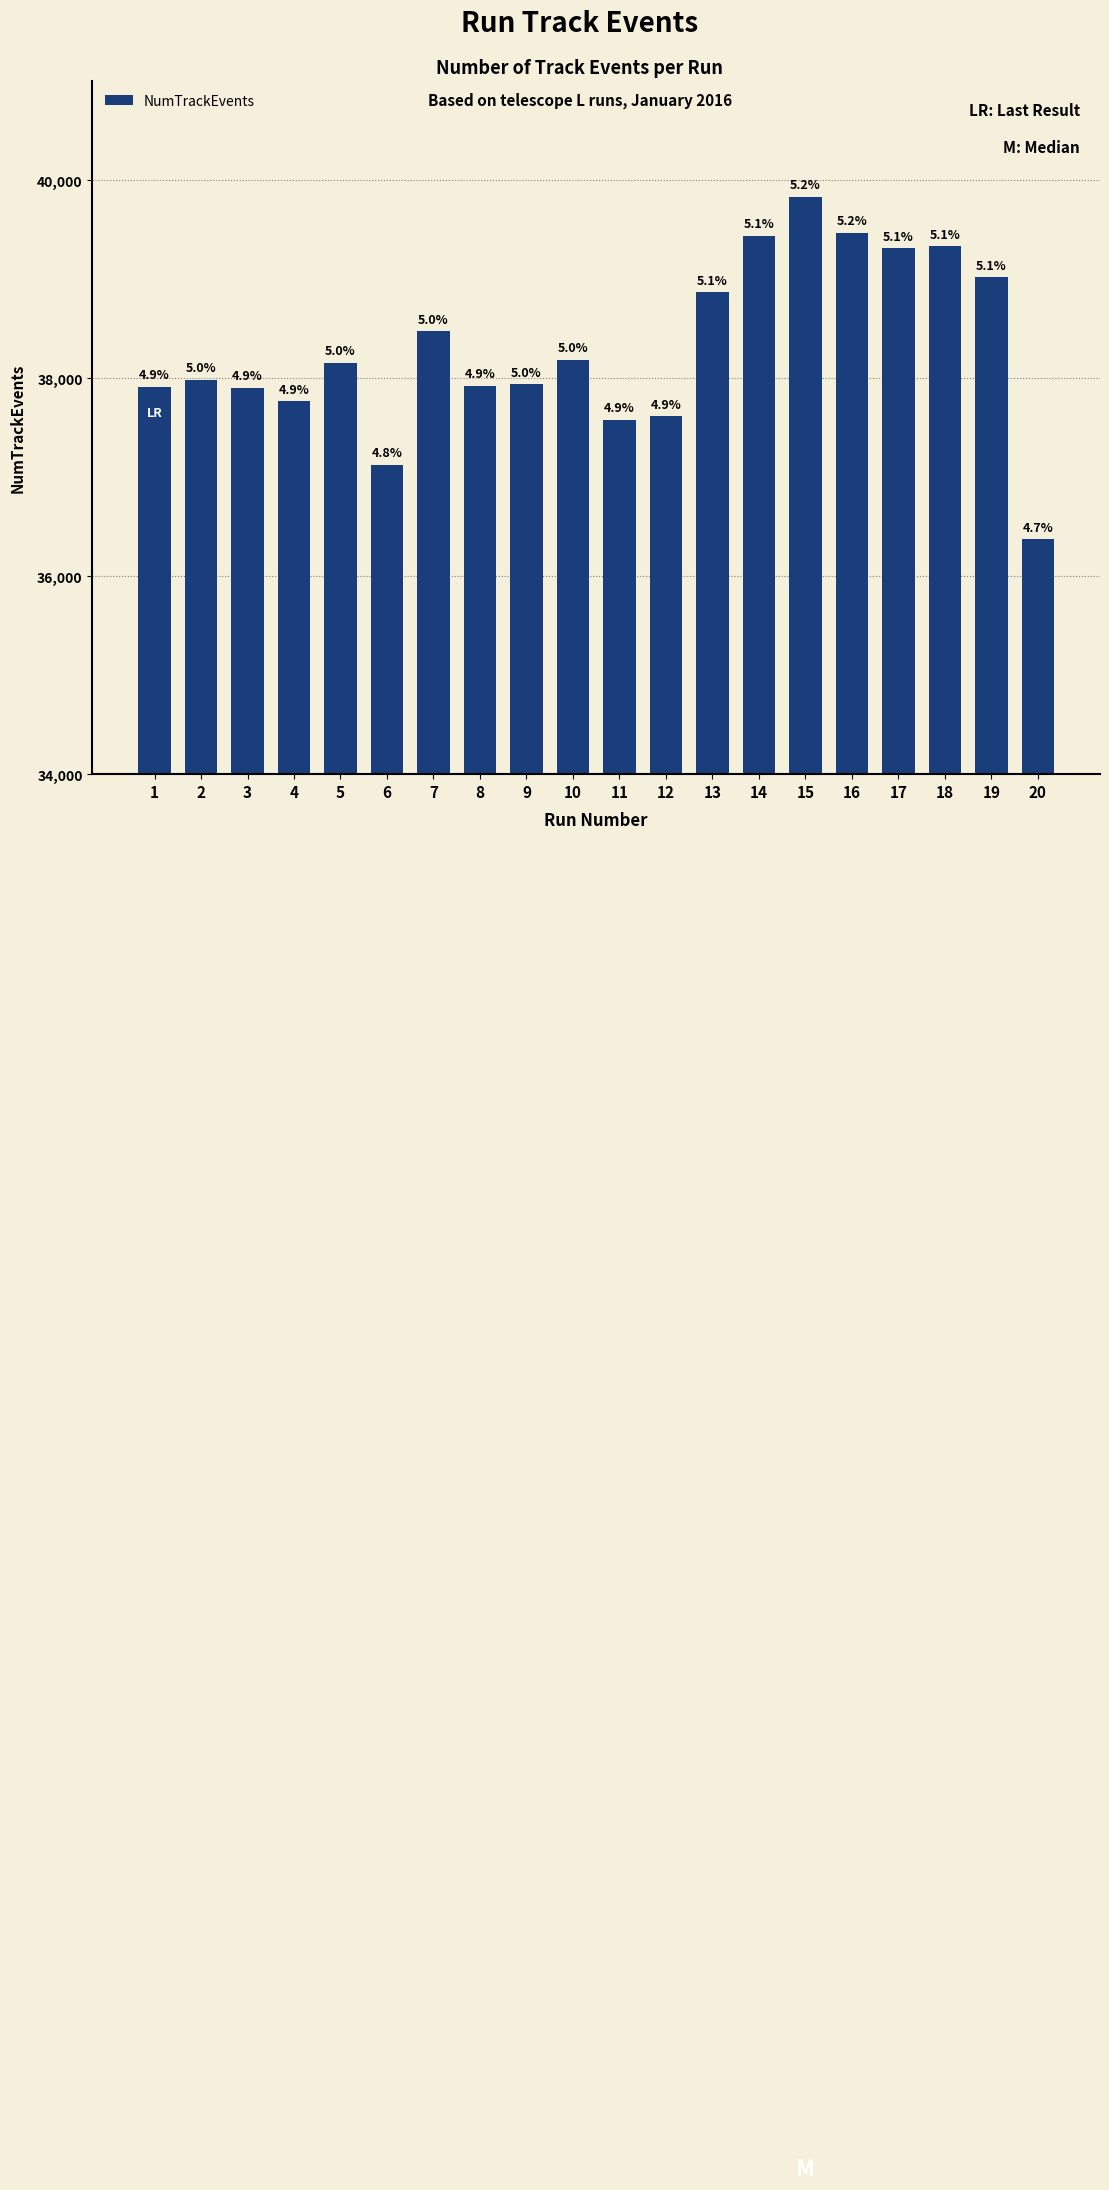

What is the sum of the values at 9 and 3?

75850